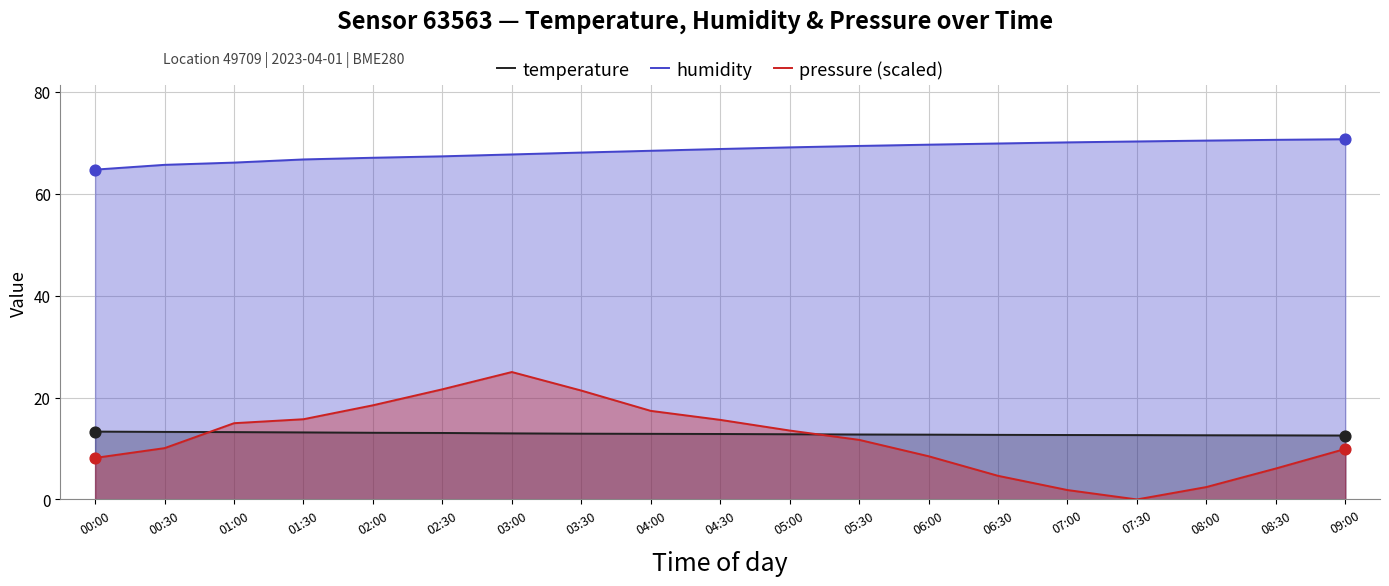

Which series contains the lowest Y value?

pressure (scaled)